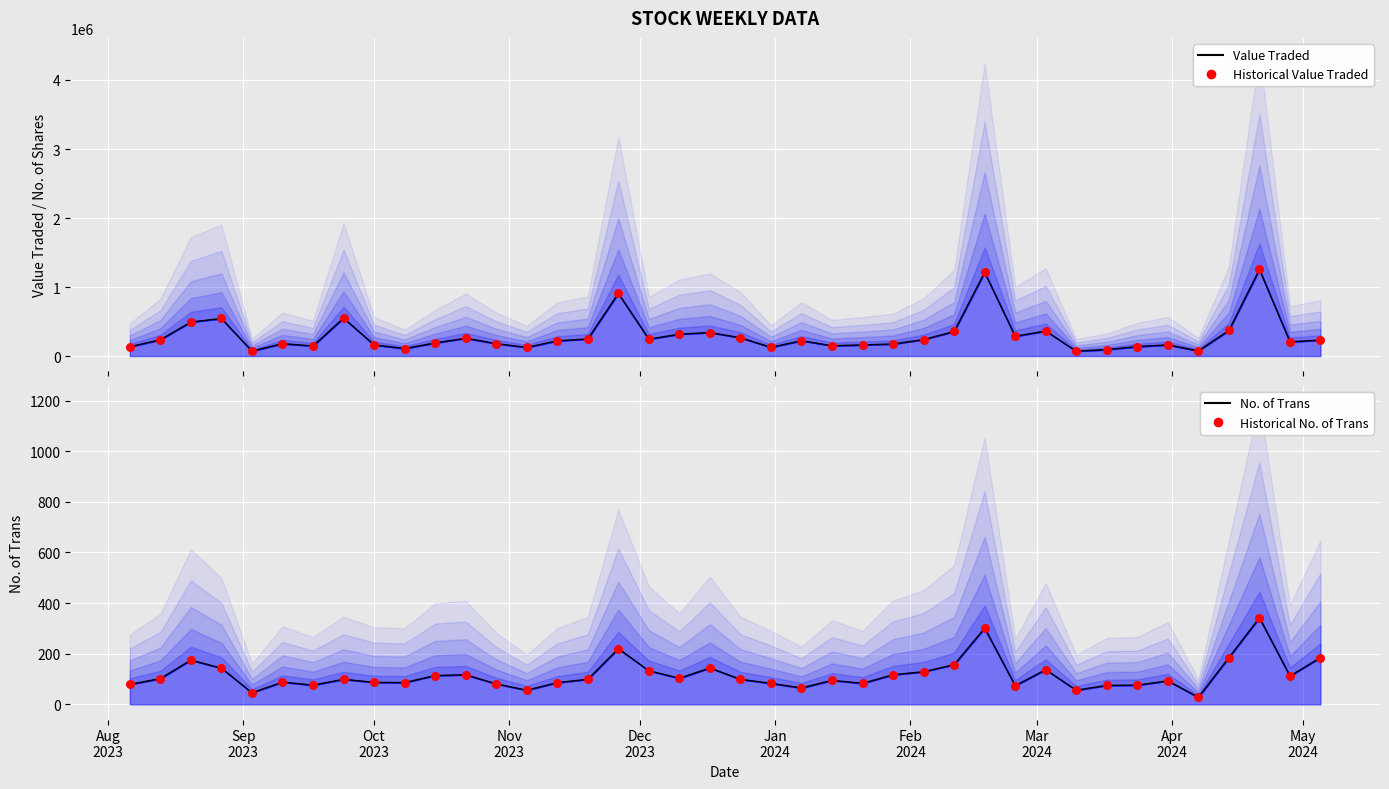

What are all the series names shown in the legend?

Value Traded (line), Historical Value Traded, No. of Trans (line), Historical No. of Trans